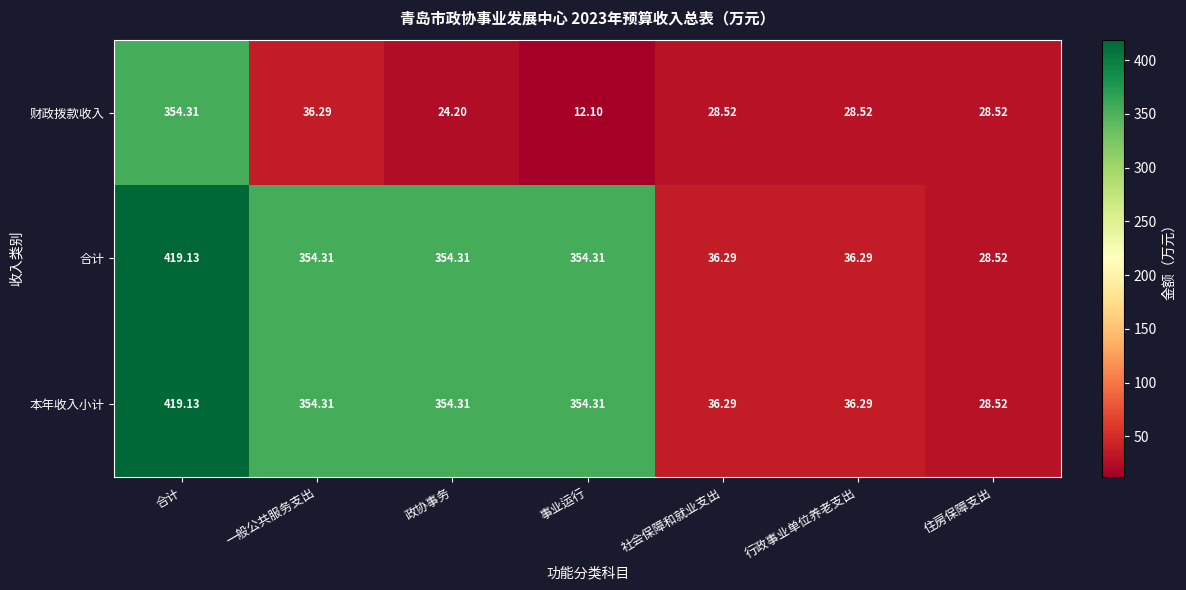

Is the value of 合计 at 一般公共服务支出 greater than the value of 财政拨款收入 at 一般公共服务支出?

Yes